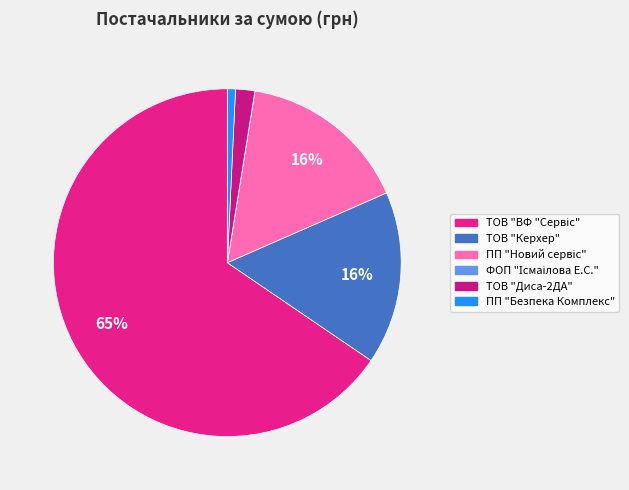

Rank the categories by value from lowest to highest.

ФОП "Ісмаілова Е.С.", ПП "Безпека Комплекс", ТОВ "Диса-2ДА", ПП "Новий сервіс", ТОВ "Керхер", ТОВ "ВФ "Сервіс"